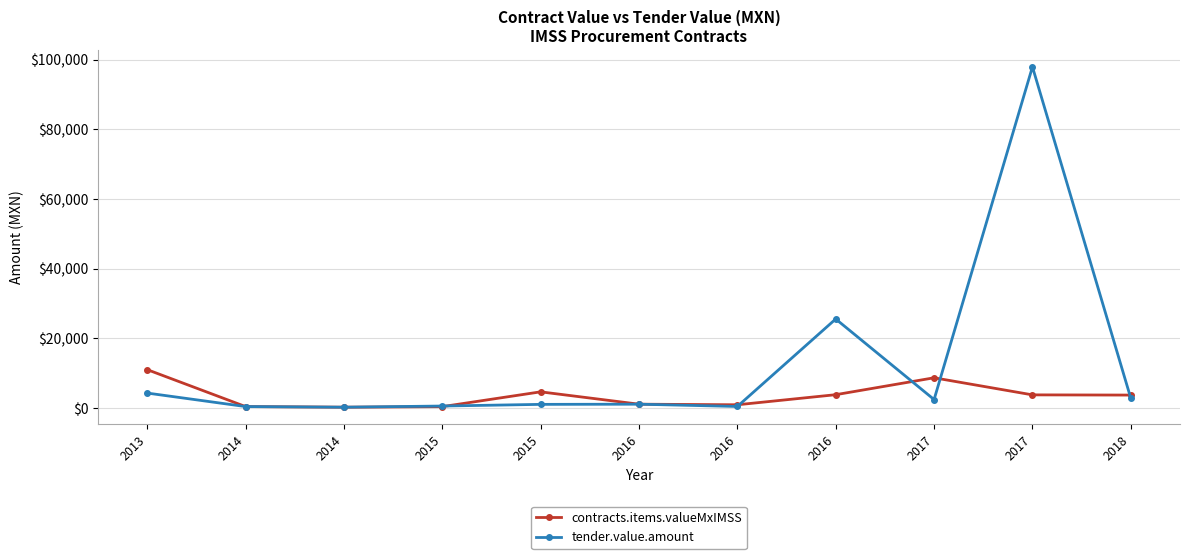

How many interior local valleys does the contracts.items.valueMxIMSS series have?

2